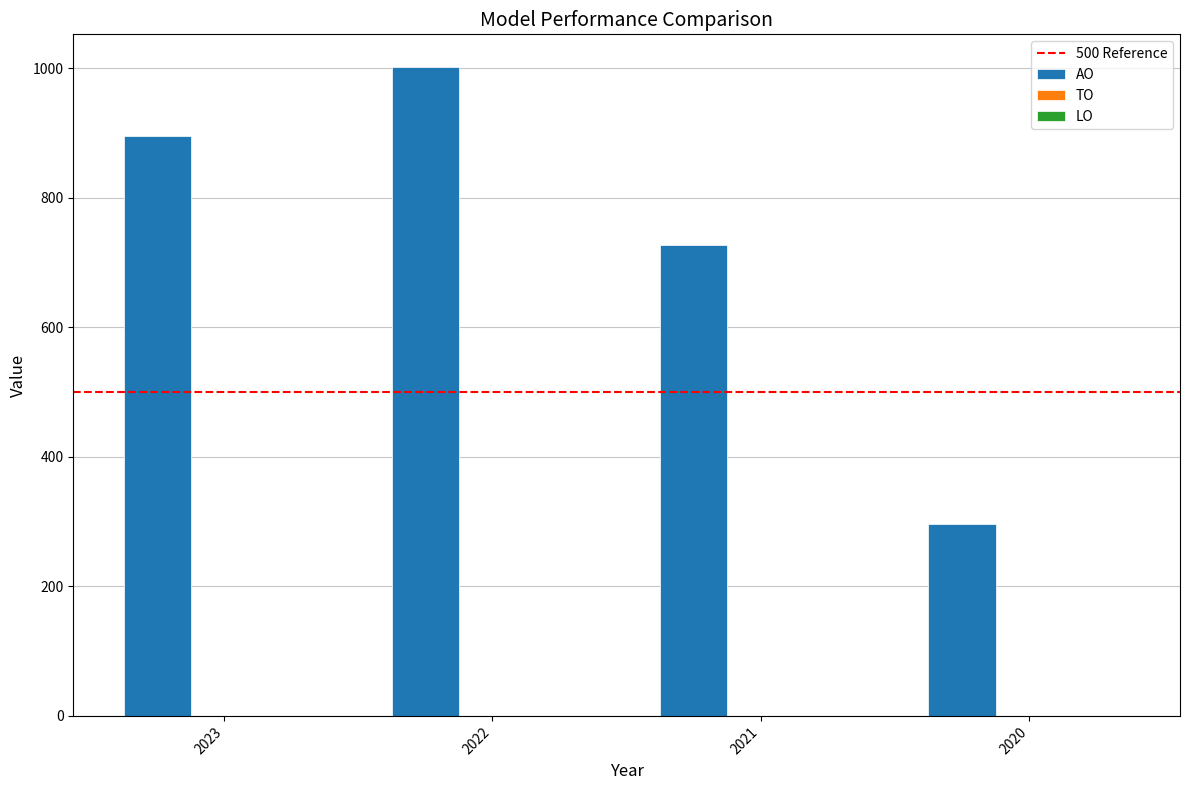

The chart shows a value of 413 at 2021. True or false?

False